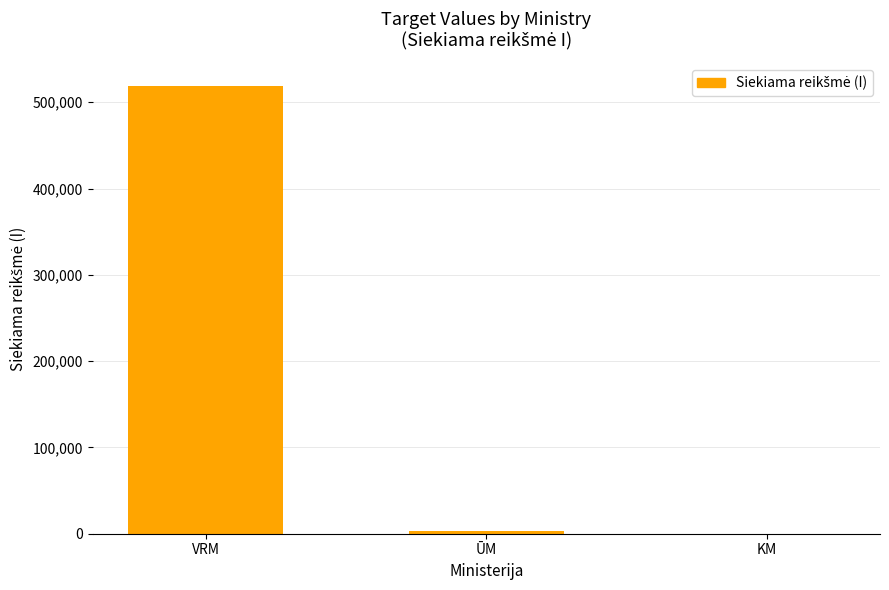

At which category does the chart reach its peak across all series?

VRM